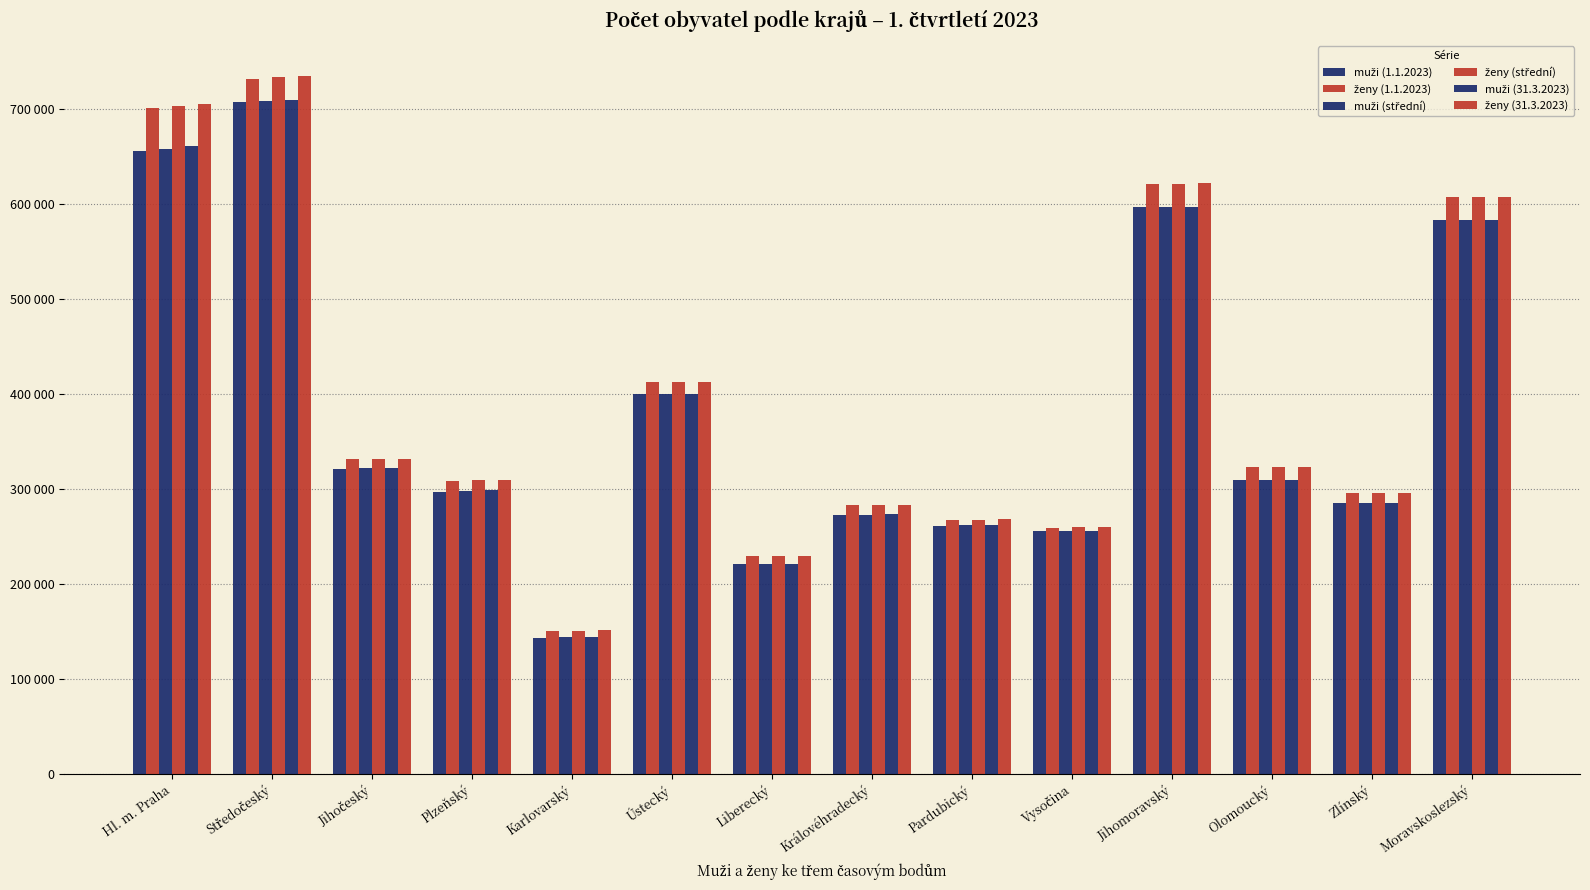

Reading right to left, extract all data points from this chart.

muži (1.1.2023): 582694	284855	309040	596399	255697	261290	272756	220435	399879	143370	297189	321352	707185	656382
ženy (1.1.2023): 606980	295676	322762	620801	259080	267471	282511	228742	412458	150225	308199	330951	732206	700944
muži (střední): 582695	284898	309128	596833	255885	261392	272884	220519	399739	143506	297761	321479	708427	658488
ženy (střední): 607153	295727	322797	621403	259364	267699	282619	229020	412531	150642	308967	331200	733867	703045
muži (31.3.2023): 582762	284944	309239	597271	256087	261487	273015	220604	399579	143616	298297	321707	709494	660675
ženy (31.3.2023): 607197	295819	322860	621927	259625	267864	282731	229309	412574	150930	309500	331404	735136	704967